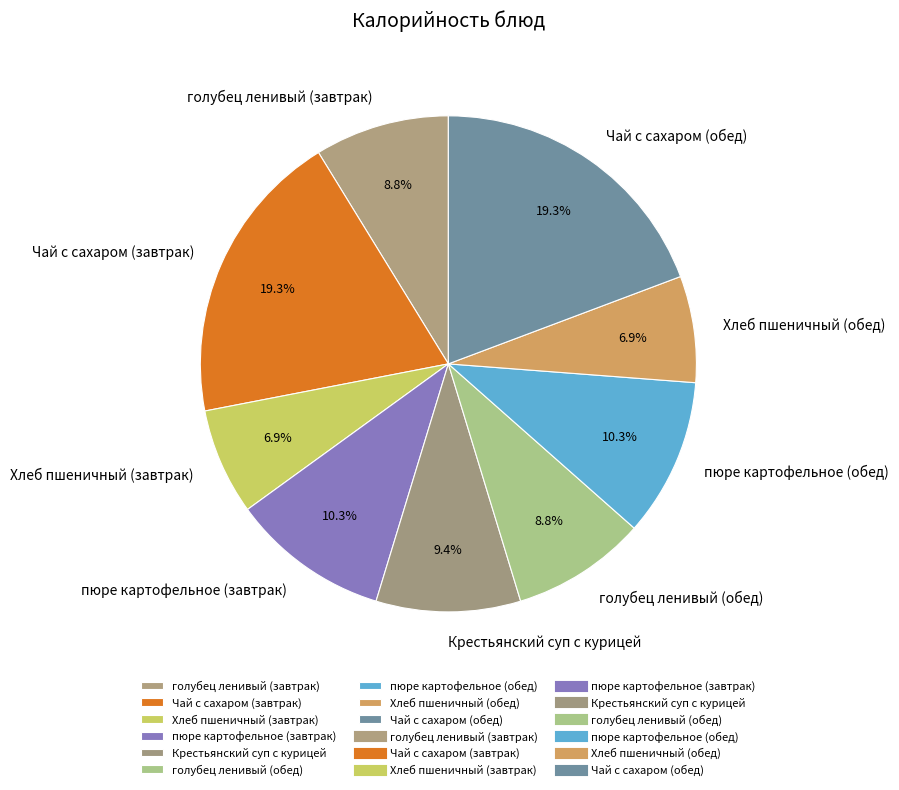

How many slices are in this pie chart?

9